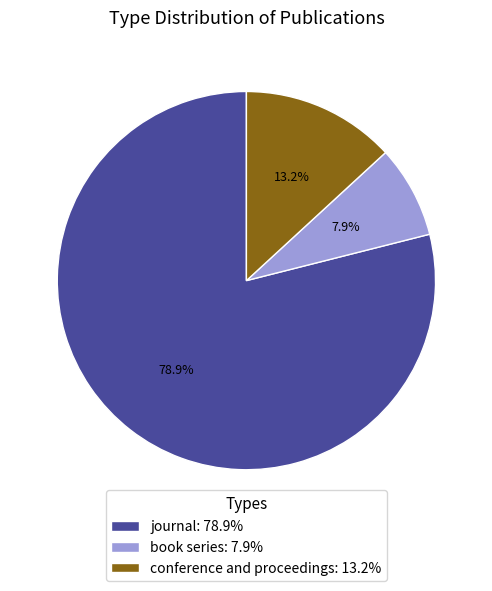

Count the number of slices in the pie.

3